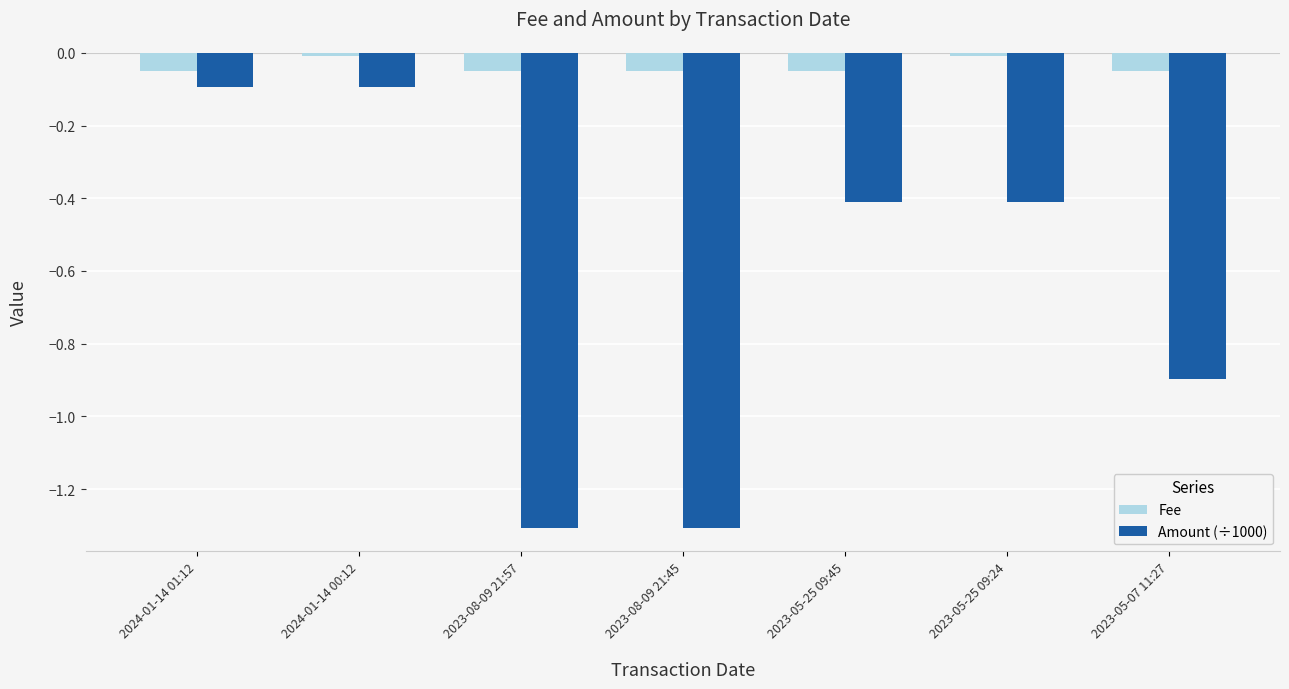

What is the minimum value shown in the chart?

-1.3